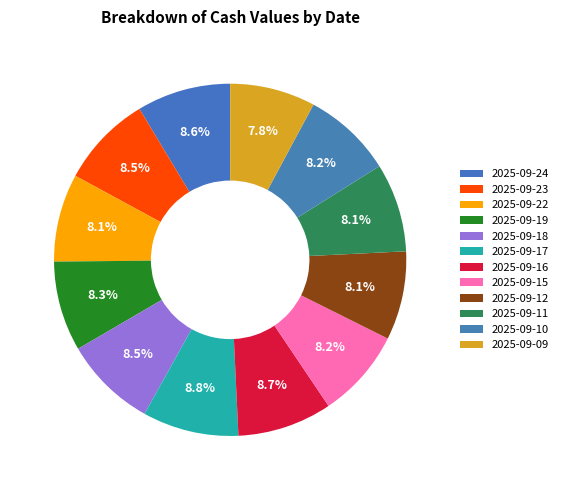

How many slices are in this pie chart?

12